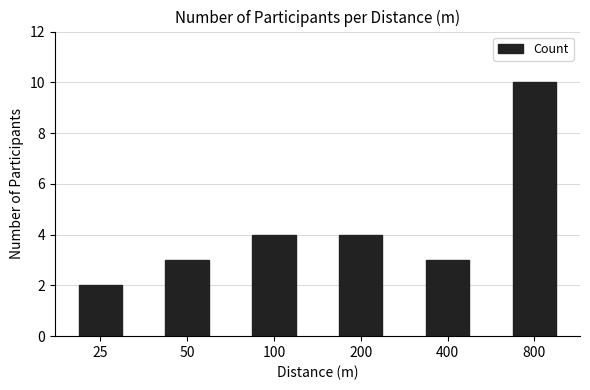

How many values are below 4?

3